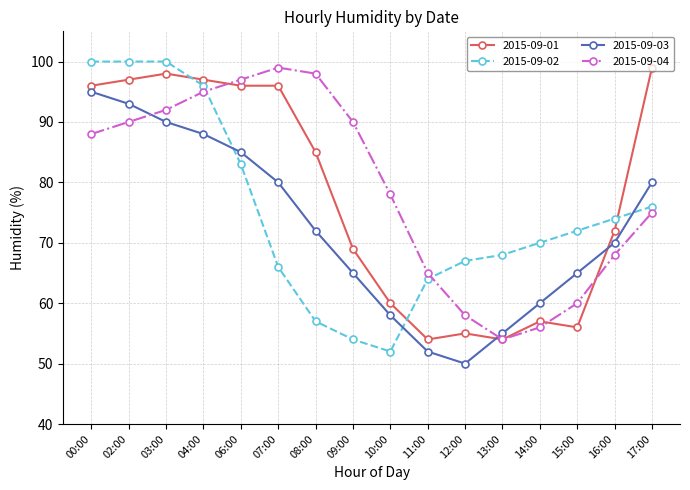

What is the sum of all 2015-09-03 values?

1158